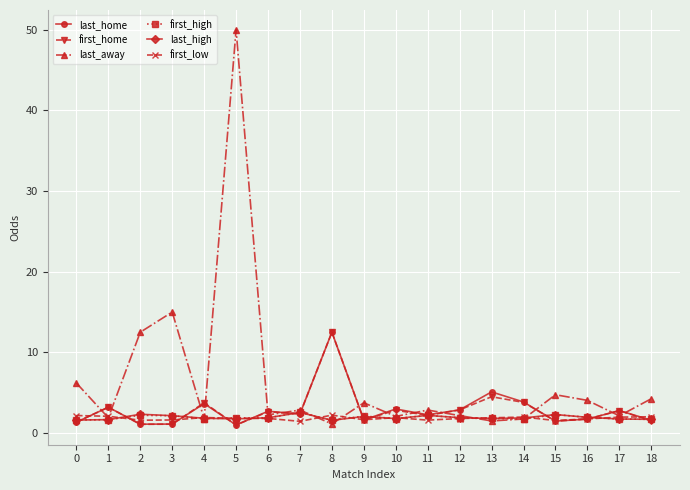

What is the maximum value shown in the chart?

50.0